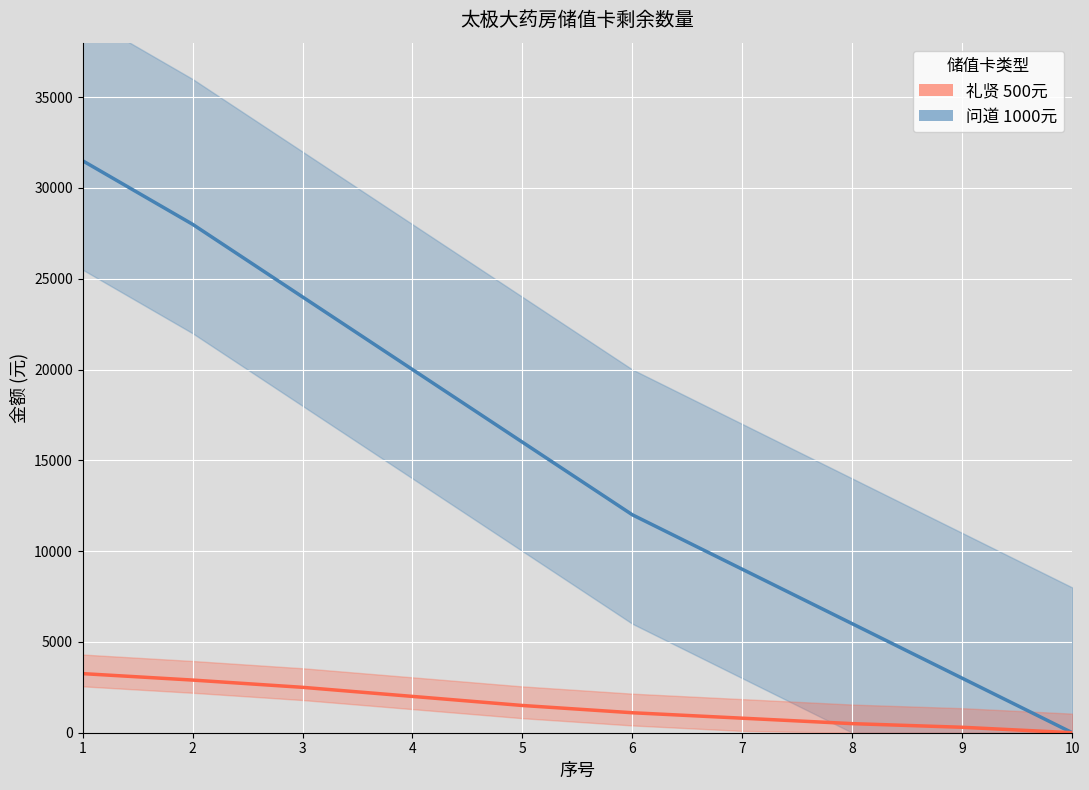

What is the highest value of the 礼贤 500元_金额 series?

3255